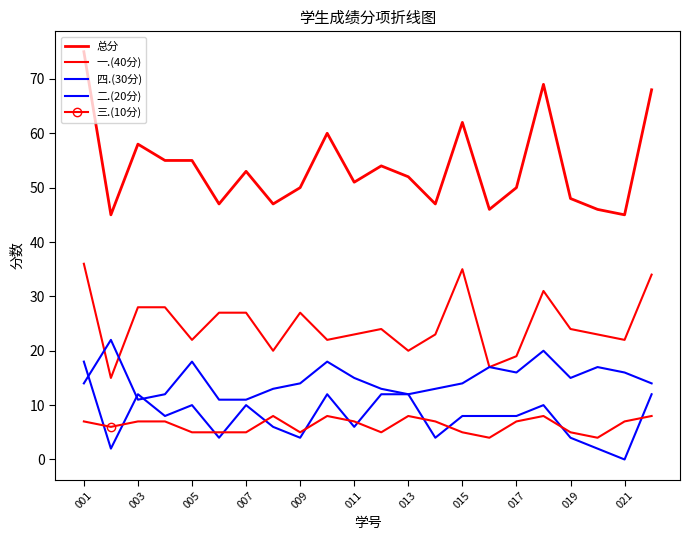

How many lines are shown in the chart?

5